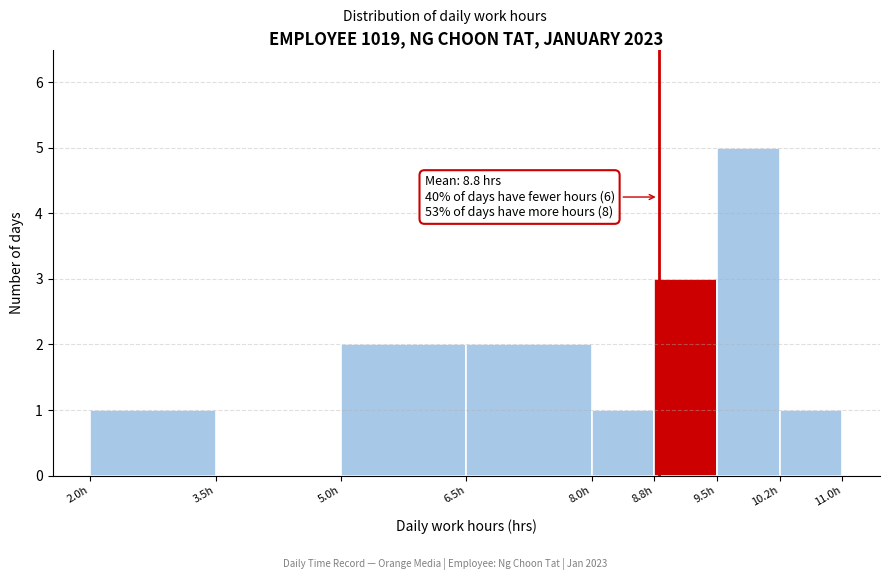

Which range on the x-axis has the tallest bar?

9.50 to 10.25